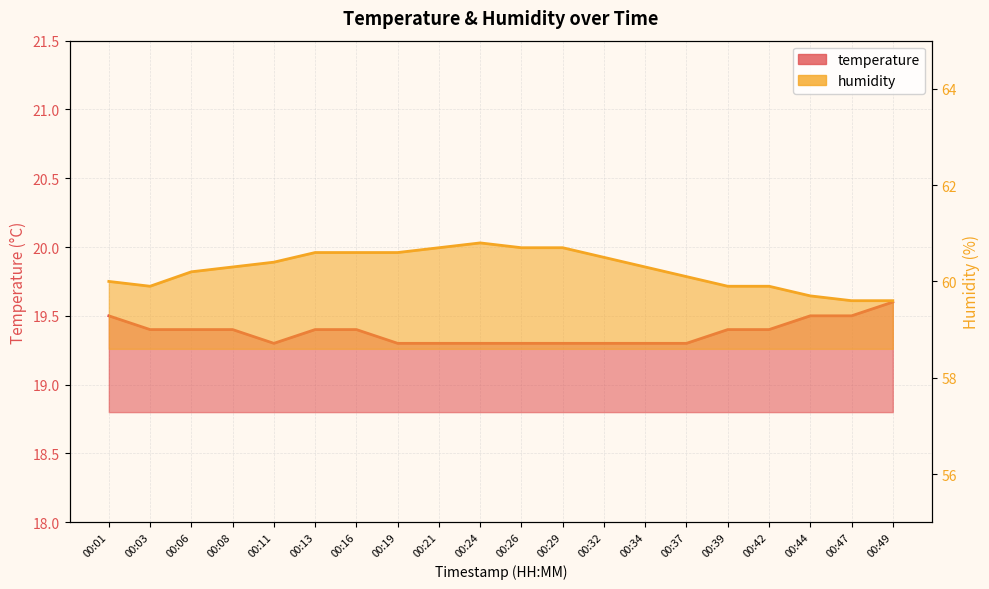

At which category is the sum across all series the highest?

00:24